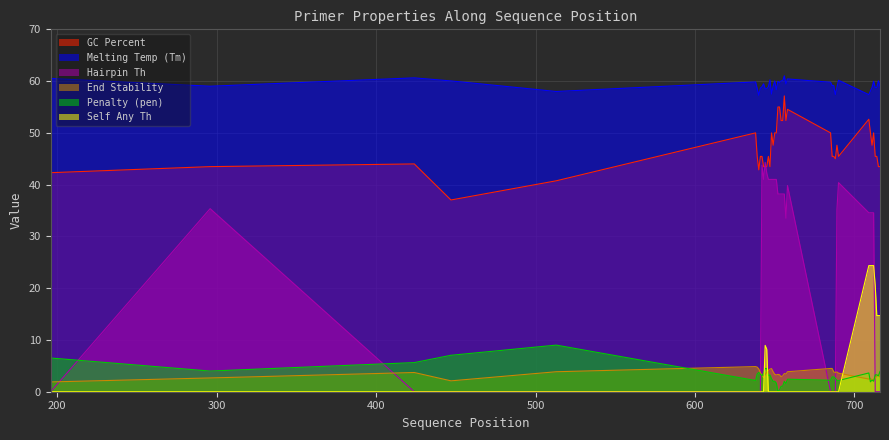

Reading right to left, extract all data points from this chart.

pen: 716=3.9	715=3.1	714=3.3	713=3.3	712=2.0	711=2.3	710=1.9	709=3.6	690=2.2	689=2.2	688=2.6	687=2.9	686=2.9	685=2.2	658=2.4	657=1.6	656=2.0	655=1.1	654=1.1	653=0.3	652=0.0	651=1.7	650=2.0	649=2.0	648=2.5	647=3.2	646=3.1	645=4.5	644=4.5	643=3.5	642=3.1	641=3.4	640=3.7	639=3.4	638=2.2	513=9.0	447=7.0	424=5.6	296=4.0	196=6.5
PRIMER_LEFT_0_TM: 716=59.1	715=60.1	714=58.7	713=58.7	712=60.0	711=58.7	710=58.1	709=57.4	690=60.2	689=58.8	688=57.4	687=59.1	686=59.1	685=59.8	658=60.4	657=59.4	656=61.0	655=60.1	654=60.1	653=59.7	652=60.0	651=58.3	650=60.0	649=59.0	648=57.5	647=60.2	646=58.9	645=58.5	644=58.5	643=59.5	642=58.9	641=58.6	640=57.3	639=58.6	638=59.8	513=58.0	447=60.0	424=60.6	296=59.0	196=60.5
PRIMER_LEFT_0_GC_PERCENT: 716=43.5	715=43.5	714=45.5	713=45.5	712=50.0	711=47.6	710=50.0	709=52.6	690=45.5	689=47.6	688=45.0	687=45.5	686=45.5	685=50.0	658=54.5	657=52.4	656=57.1	655=52.4	654=52.4	653=55.0	652=55.0	651=50.0	650=50.0	649=47.6	648=50.0	647=43.5	646=45.5	645=43.5	644=43.5	643=43.5	642=45.5	641=45.5	640=42.9	639=45.5	638=50.0	513=40.7	447=37.0	424=44.0	296=43.5	196=42.3
PRIMER_LEFT_0_END_STABILITY: 716=2.9	715=3.3	714=3.0	713=2.7	712=2.3	711=2.3	710=2.6	709=2.5	690=3.6	689=3.8	688=3.7	687=3.8	686=4.5	685=4.5	658=3.9	657=3.4	656=3.5	655=3.1	654=2.9	653=3.3	652=3.4	651=3.2	650=3.4	649=3.9	648=4.5	647=4.4	646=4.1	645=3.8	644=3.3	643=2.7	642=3.2	641=3.7	640=4.4	639=4.8	638=4.8	513=3.9	447=2.1	424=3.7	296=2.7	196=1.9
PRIMER_LEFT_0_HAIRPIN_TH: 716=0.0	715=0.0	714=0.0	713=0.0	712=34.6	711=34.6	710=34.6	709=34.6	690=40.4	689=35.2	688=0.0	687=0.0	686=0.0	685=0.0	658=39.8	657=33.5	656=38.2	655=38.2	654=38.2	653=38.2	652=38.2	651=41.0	650=41.0	649=41.0	648=41.0	647=41.0	646=41.0	645=42.2	644=44.3	643=41.0	642=43.8	641=0.0	640=0.0	639=0.0	638=0.0	513=0.0	447=0.0	424=0.0	296=35.4	196=0.0
PRIMER_LEFT_0_SELF_ANY_TH: 716=14.7	715=14.7	714=14.7	713=20.5	712=24.4	711=24.4	710=24.4	709=24.4	690=0.0	689=0.0	688=0.0	687=0.0	686=0.0	685=0.0	658=0.0	657=0.0	656=0.0	655=0.0	654=0.0	653=0.0	652=0.0	651=0.0	650=0.0	649=0.0	648=0.0	647=0.0	646=0.0	645=8.2	644=8.9	643=0.0	642=0.0	641=0.0	640=0.0	639=0.0	638=0.0	513=0.0	447=0.0	424=0.0	296=0.0	196=0.0